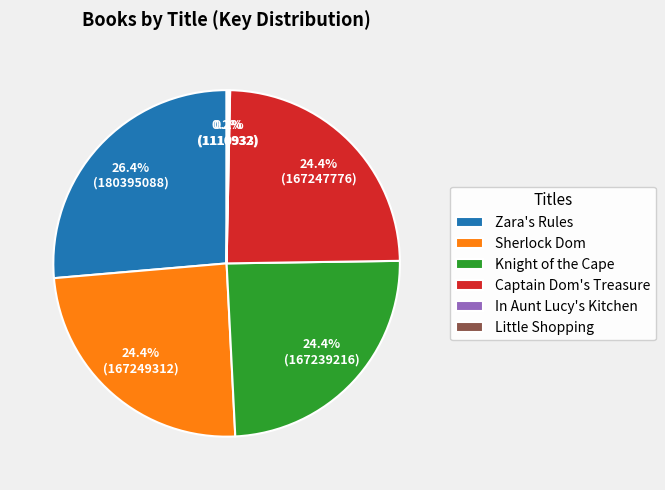

True or false: Knight of the Cape accounts for 24% of the total.

True